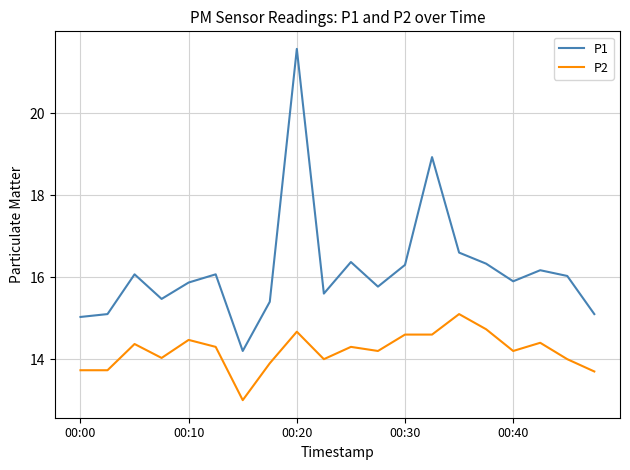

True or false: P2 and P1 intersect in this chart.

False